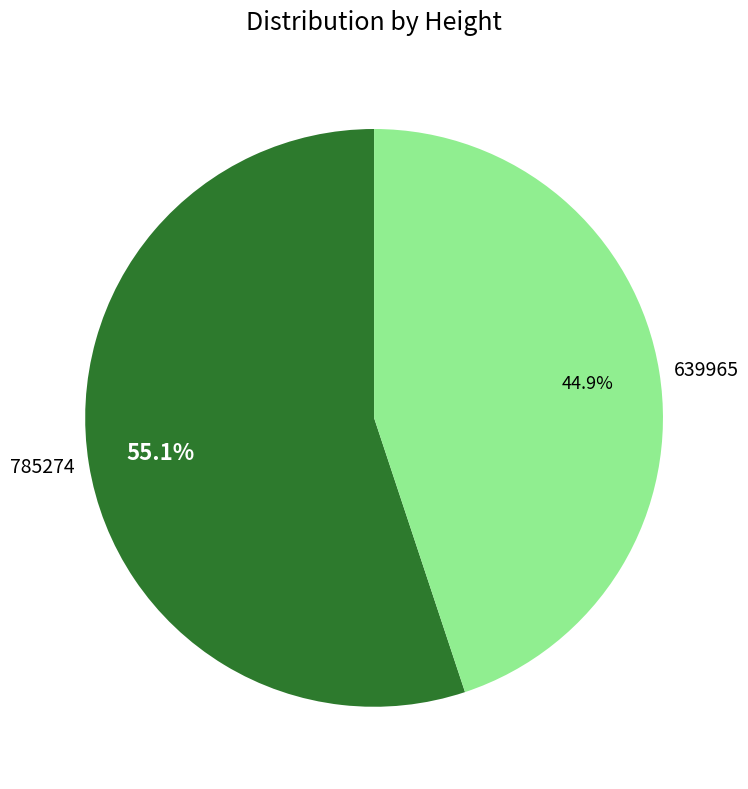

Does 785274 account for over 50% of the chart?

Yes